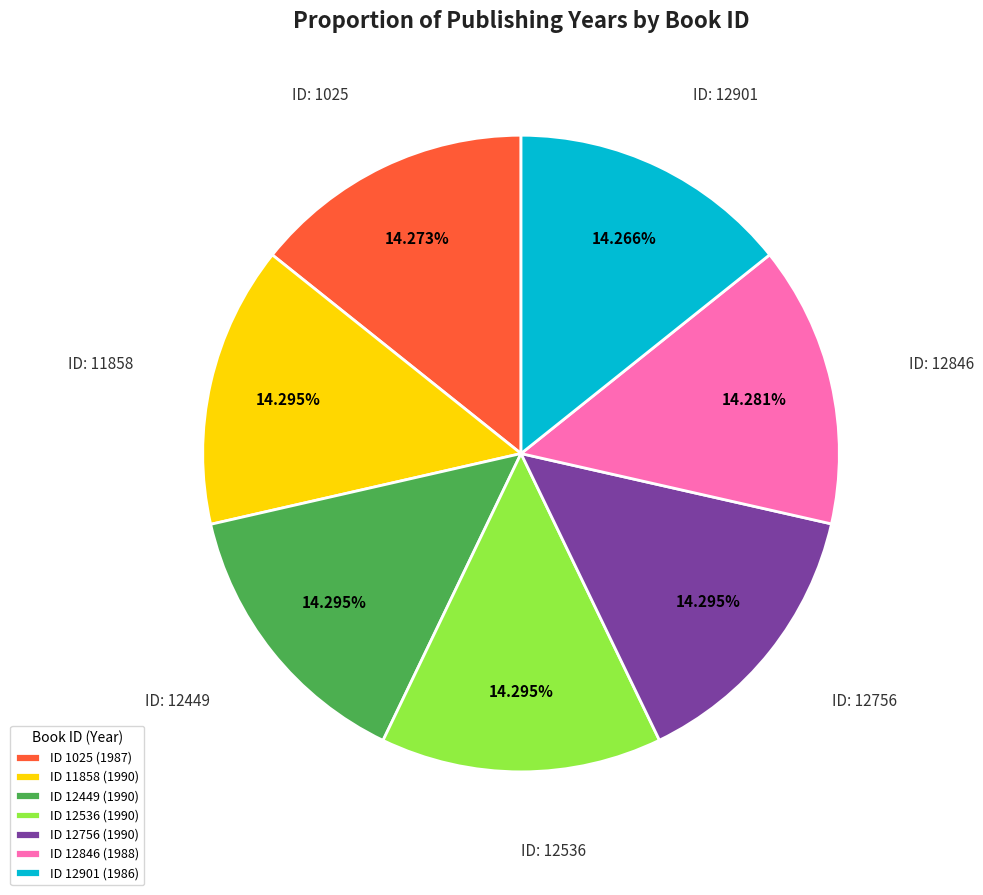

Combined, do ID 12449 (1990) and ID 12846 (1988) account for over 50%?

No